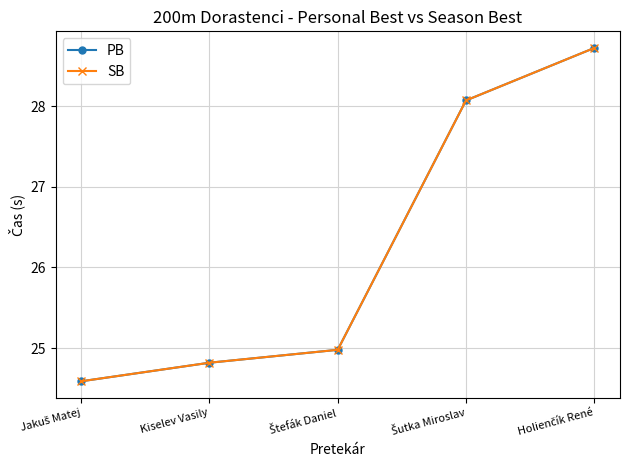

What is the label of the 2nd point from the left?

Kiselev Vasily